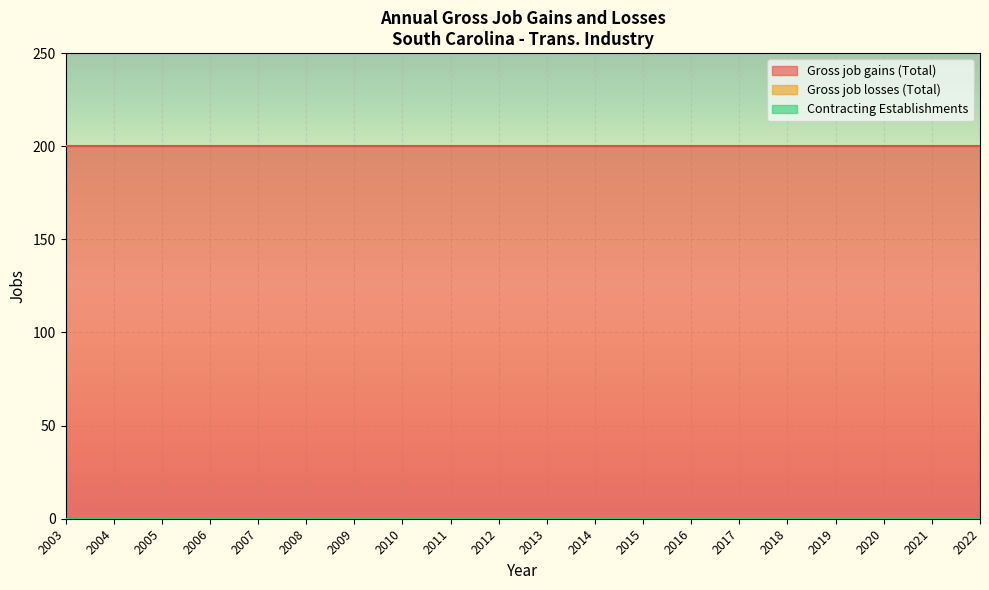

What is the spread (max minus min) of values at 2017?

200